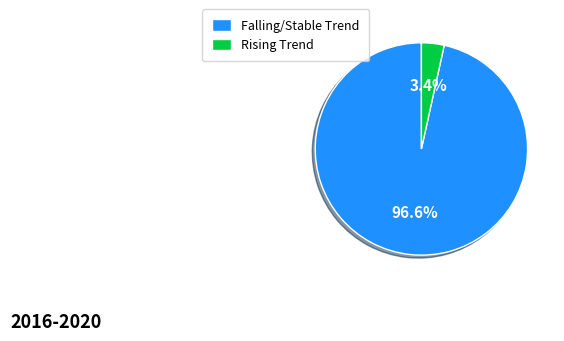

To the nearest percent, what is the average slice percentage?

50%